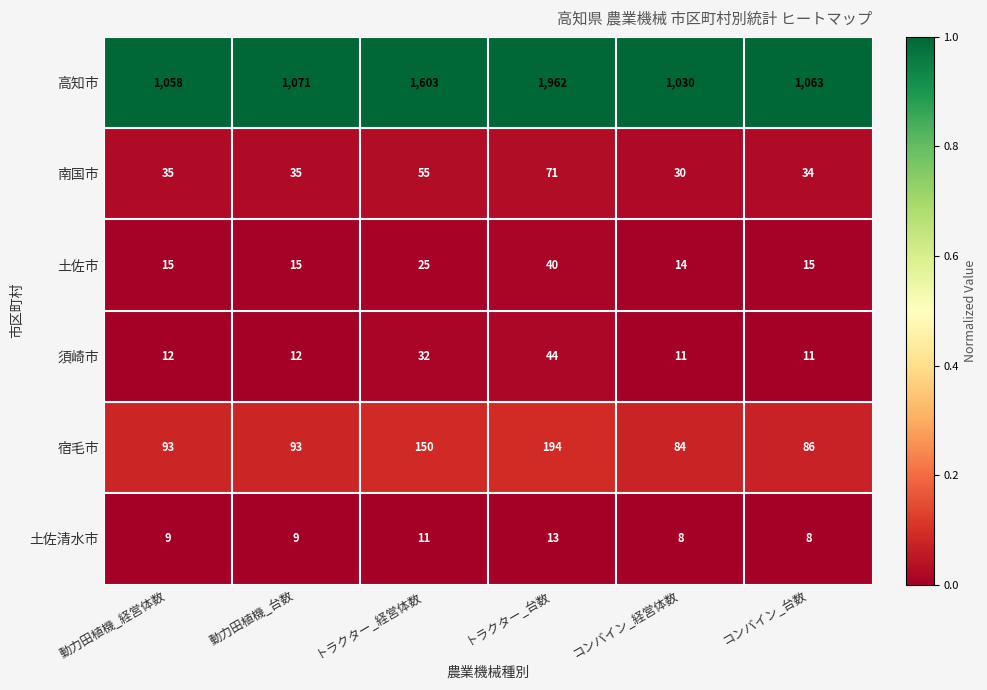

Which series has the largest range (max minus min)?

高知市